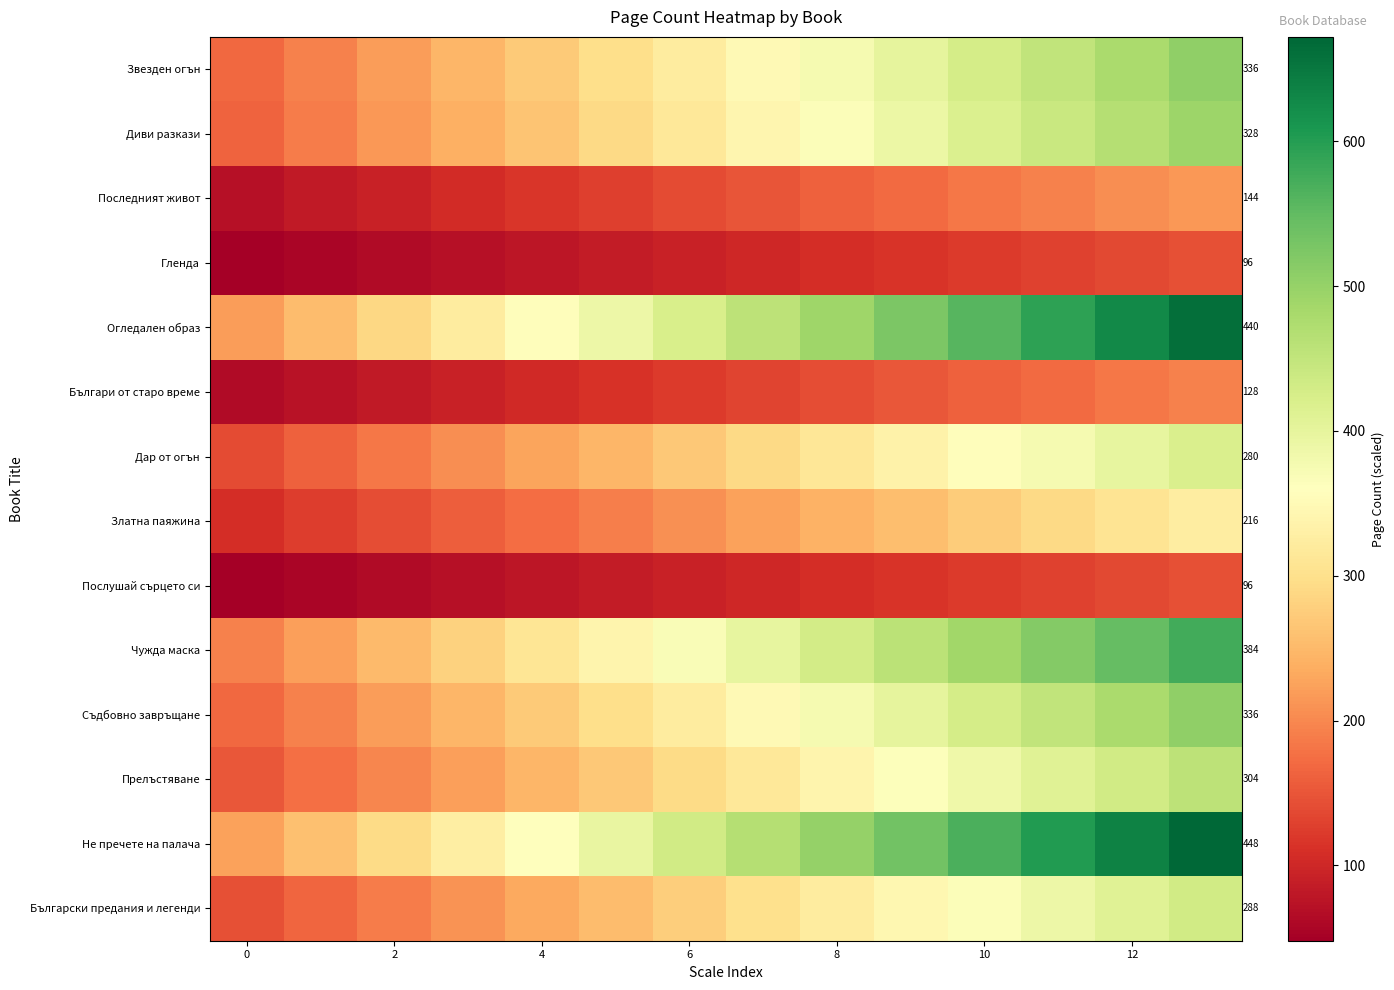

At which category is the sum across all series the highest?

13